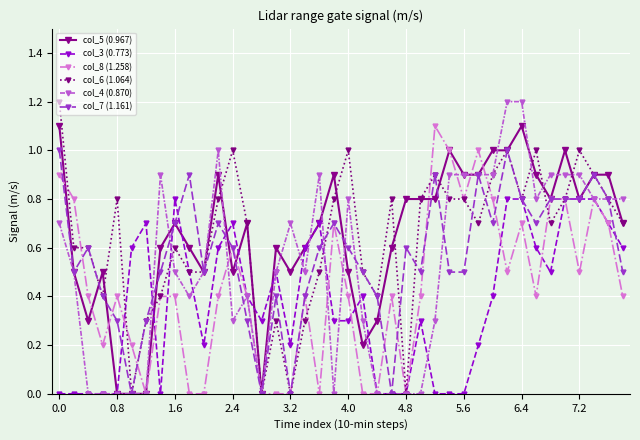

What is the value of the col_6 (1.064) point at the 30th from the left?

0.7